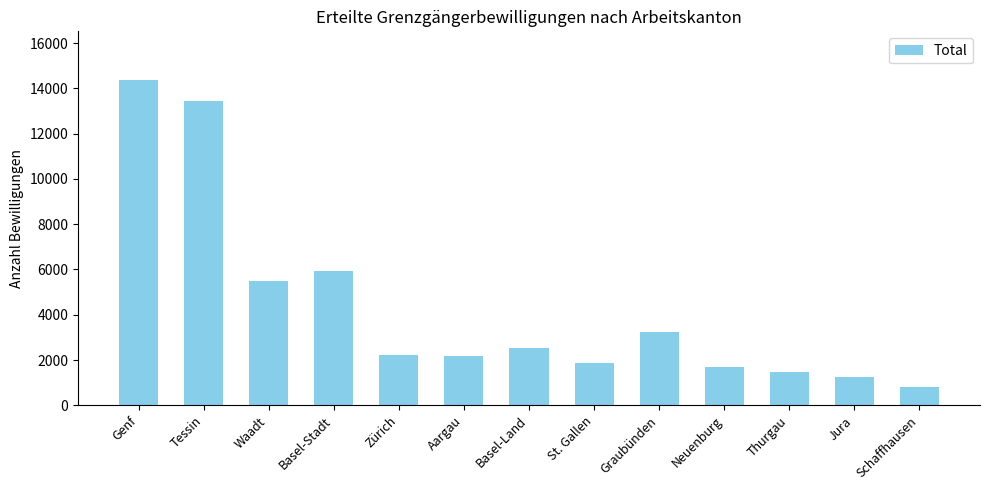

What is the sum of all values?

56548